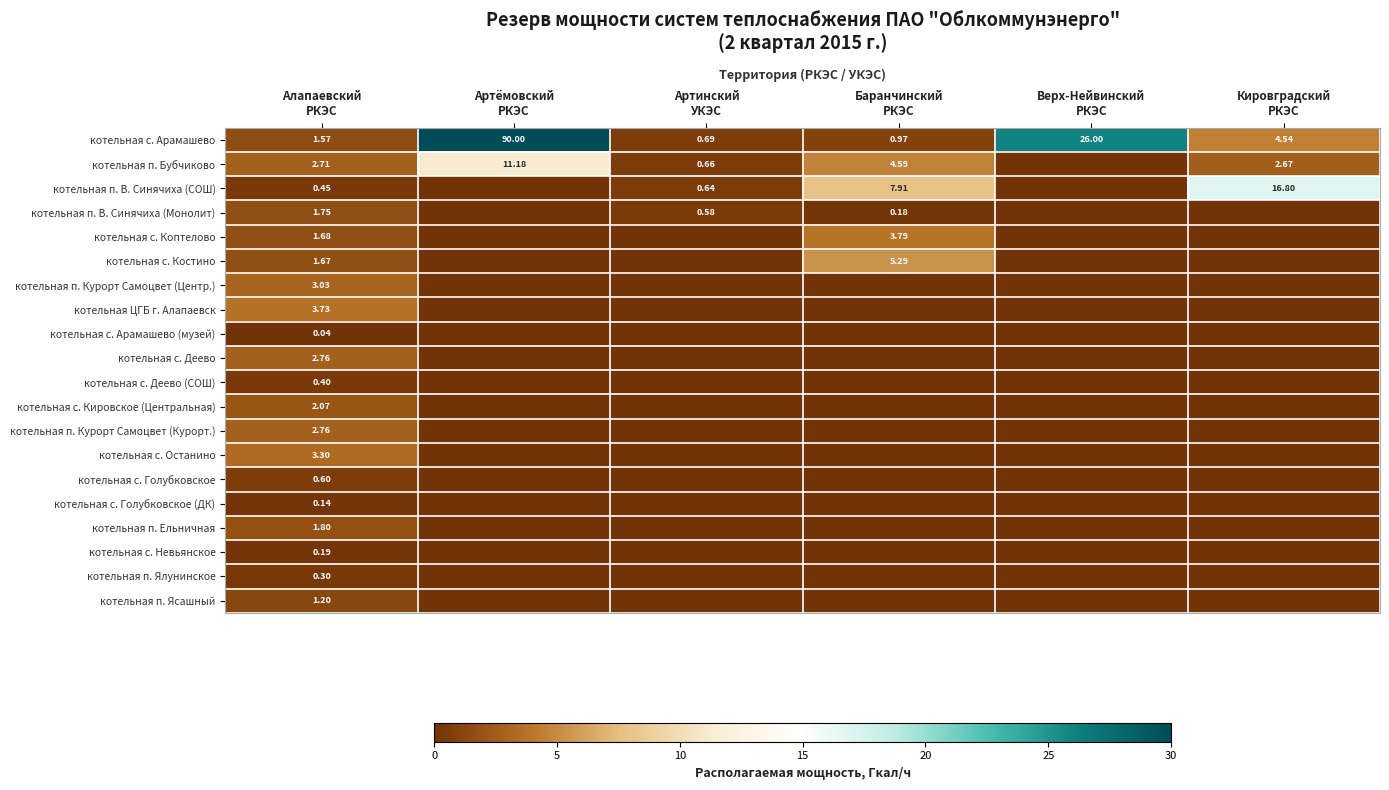

The котельная п. Ялунинское series shows 0.1 at Баранчинский РКЭС. True or false?

False